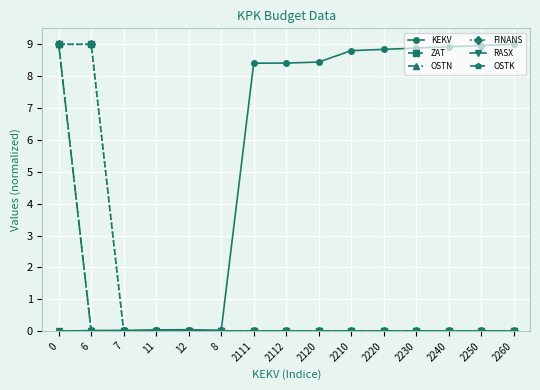

What is the highest value of the KEKV series?

9.0